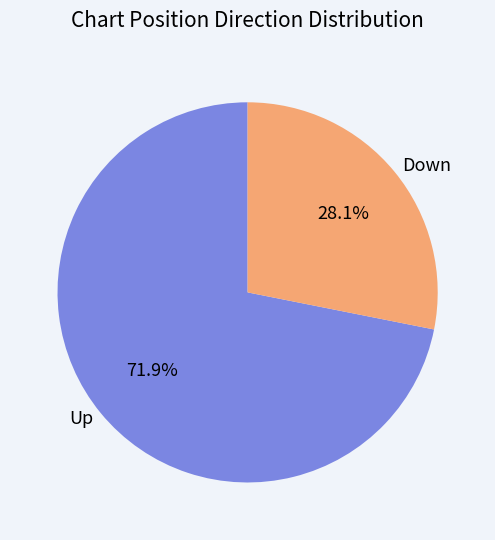

Which has a higher value, Down or Up?

Up